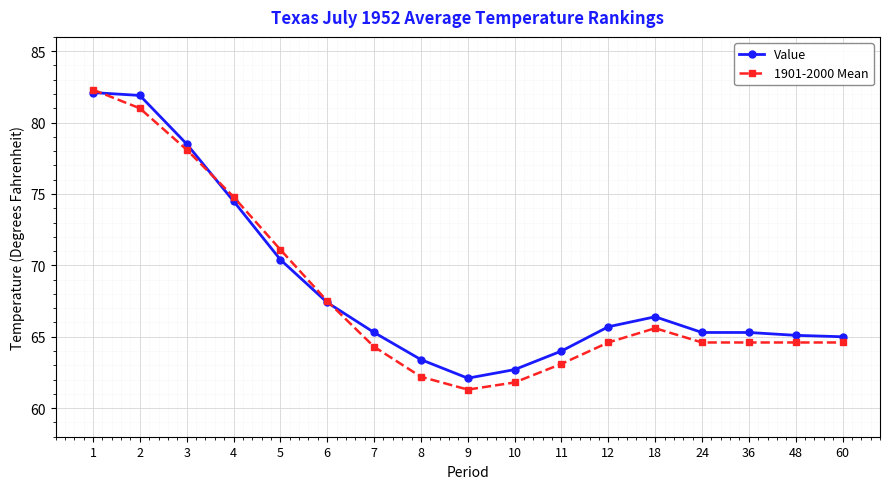

At which category is the sum across all series the highest?

1